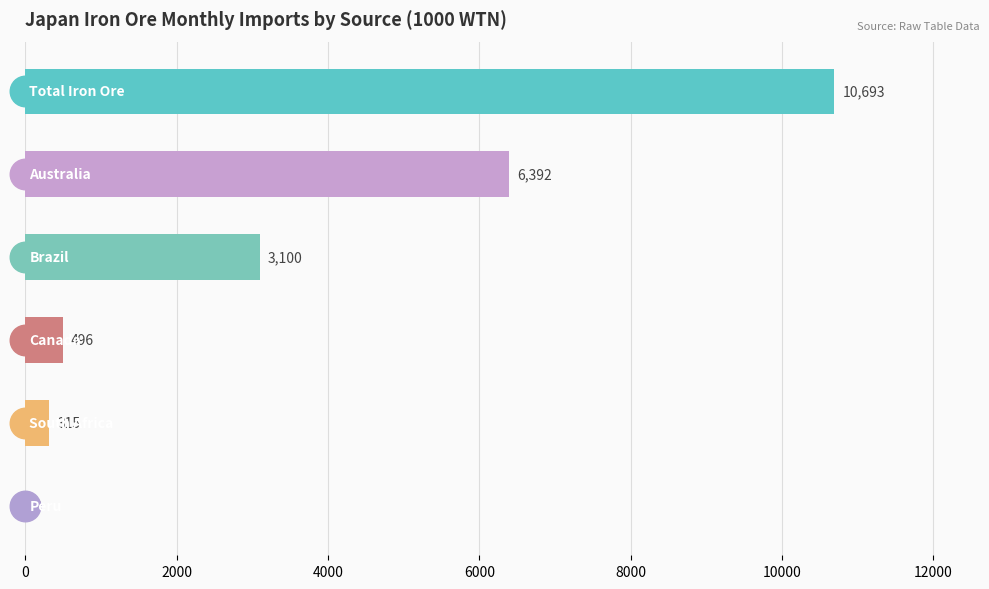

How many values are above zero?

5